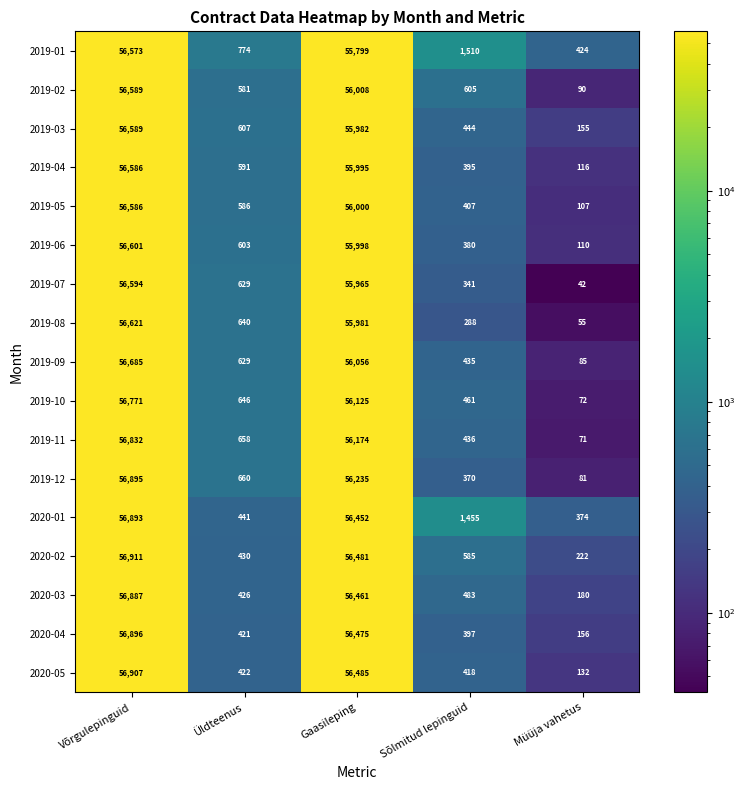

What is the spread (max minus min) of values at Sõlmitud lepinguid?

1222